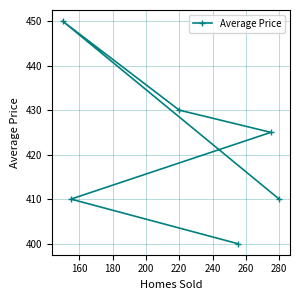

What value does the data have at 280?

410